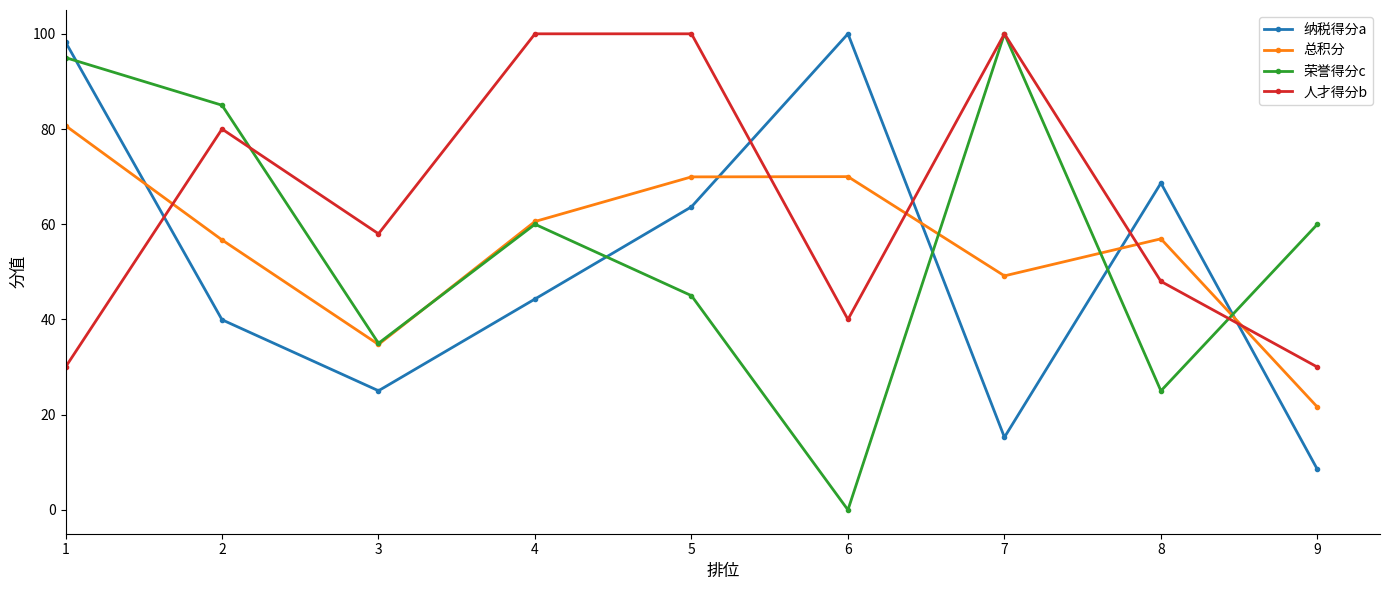

Read the 总积分 value at 6.

70.0